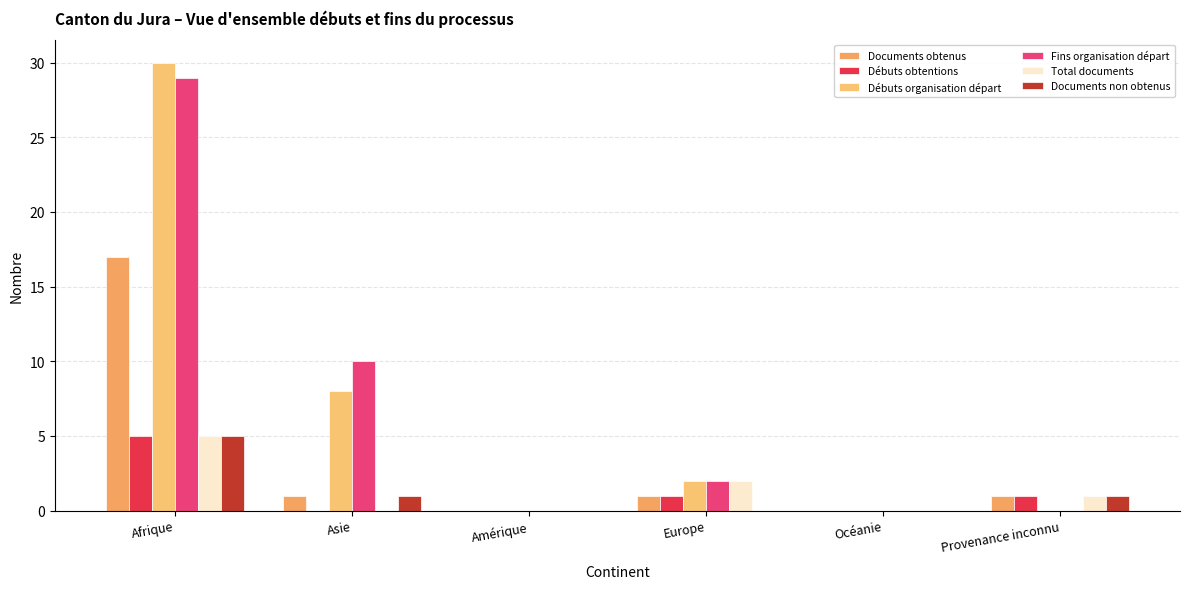

What is the average value of the Documents non obtenus series?

1